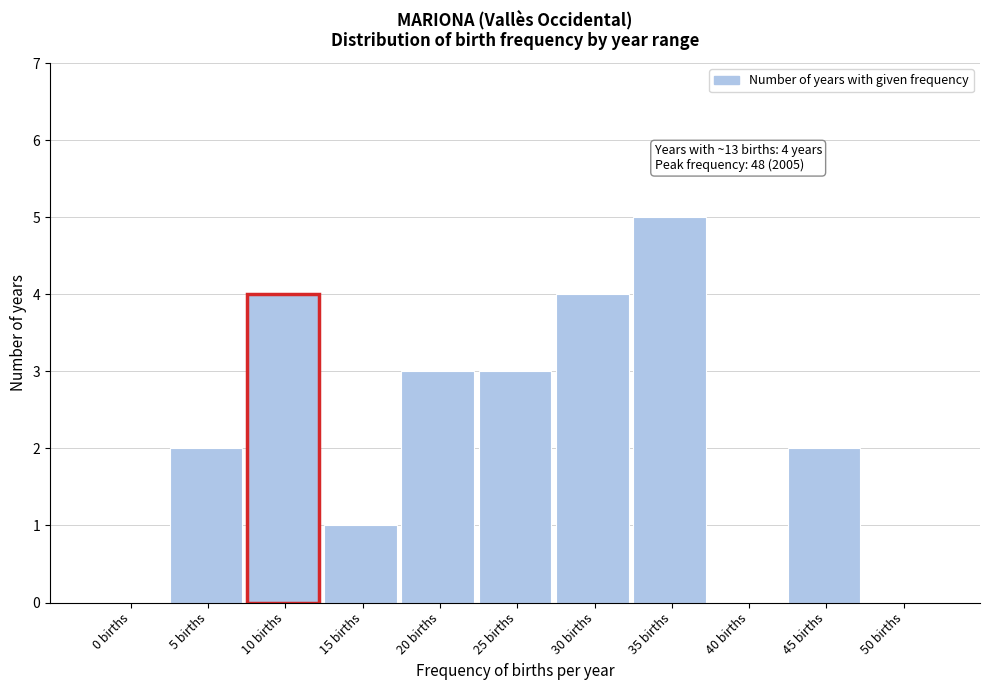

Reading left to right, list all the values displayed in this chart.

0 births=0	5 births=2	10 births=4	15 births=1	20 births=3	25 births=3	30 births=4	35 births=5	40 births=0	45 births=2	50 births=0